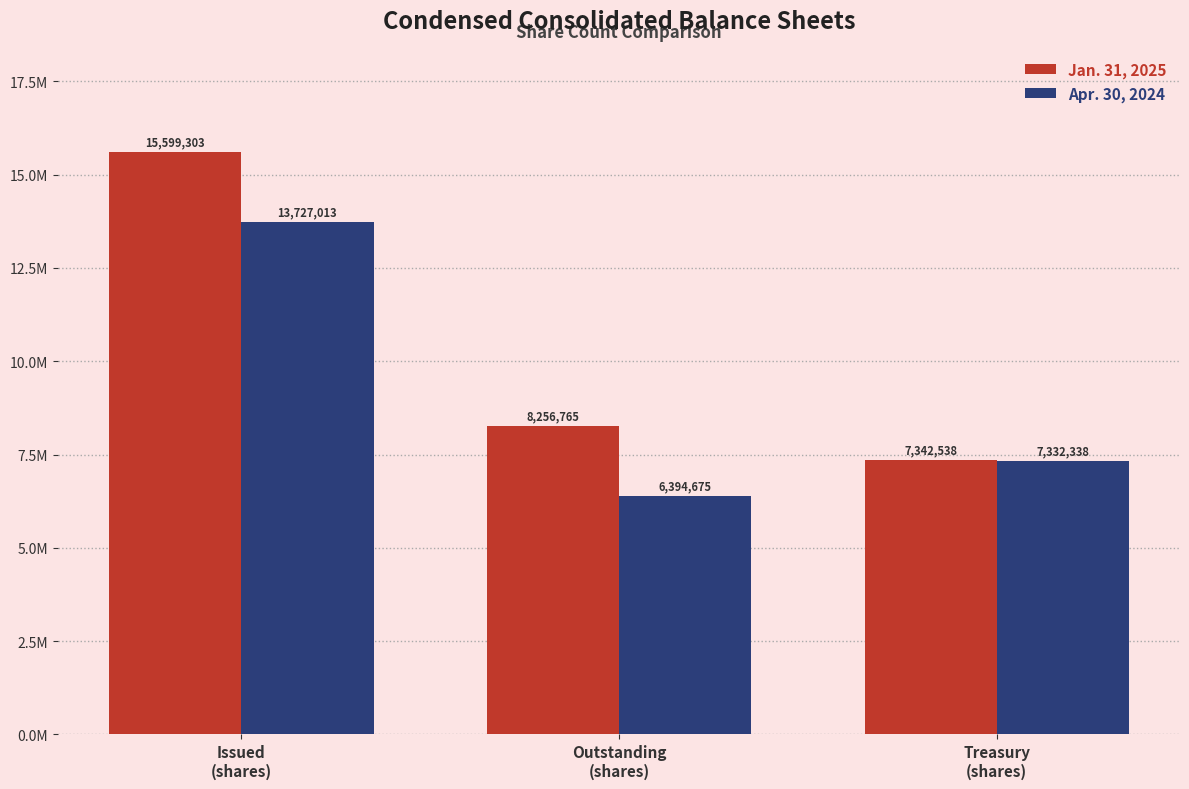

What is the label of the 3rd bar from the left?

Treasury
(shares)